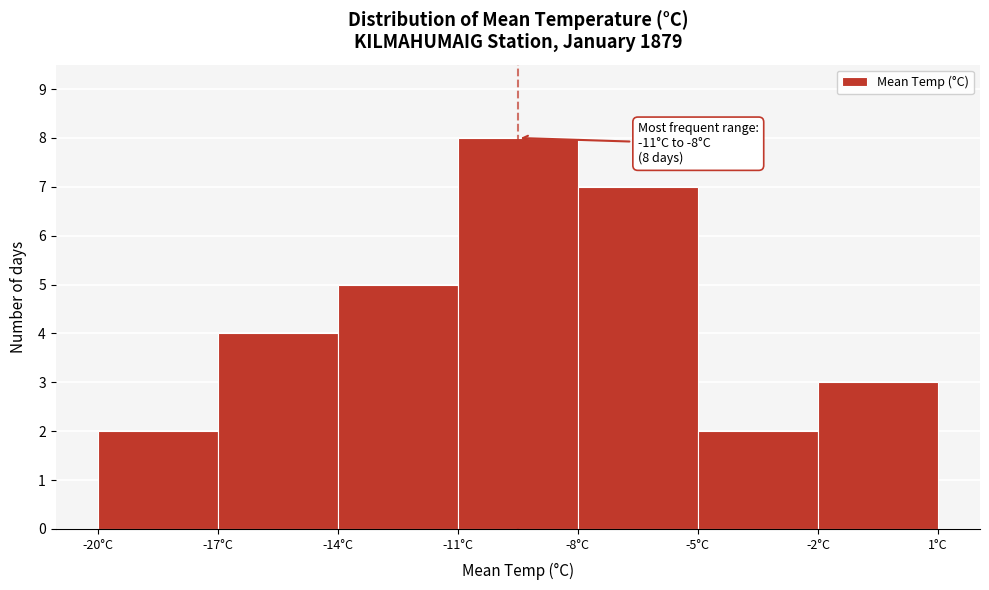

Over which range of the x-axis is the bar tallest?

-11 to -8